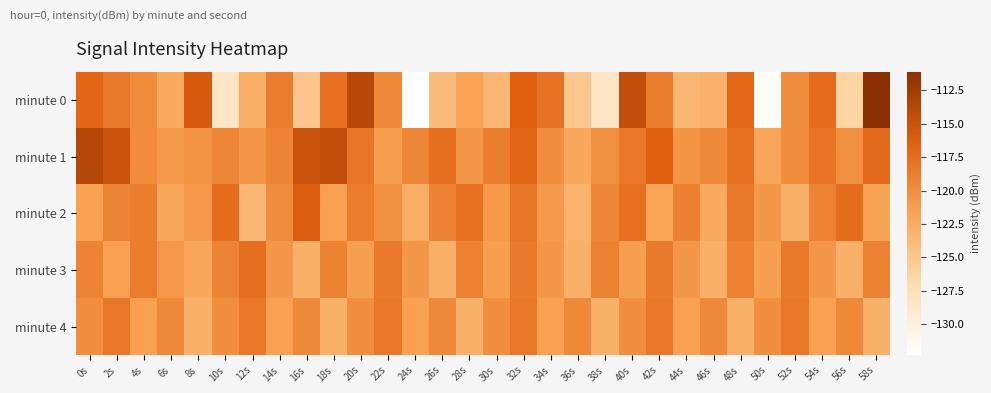

What is the minimum value shown in the chart?

-132.3